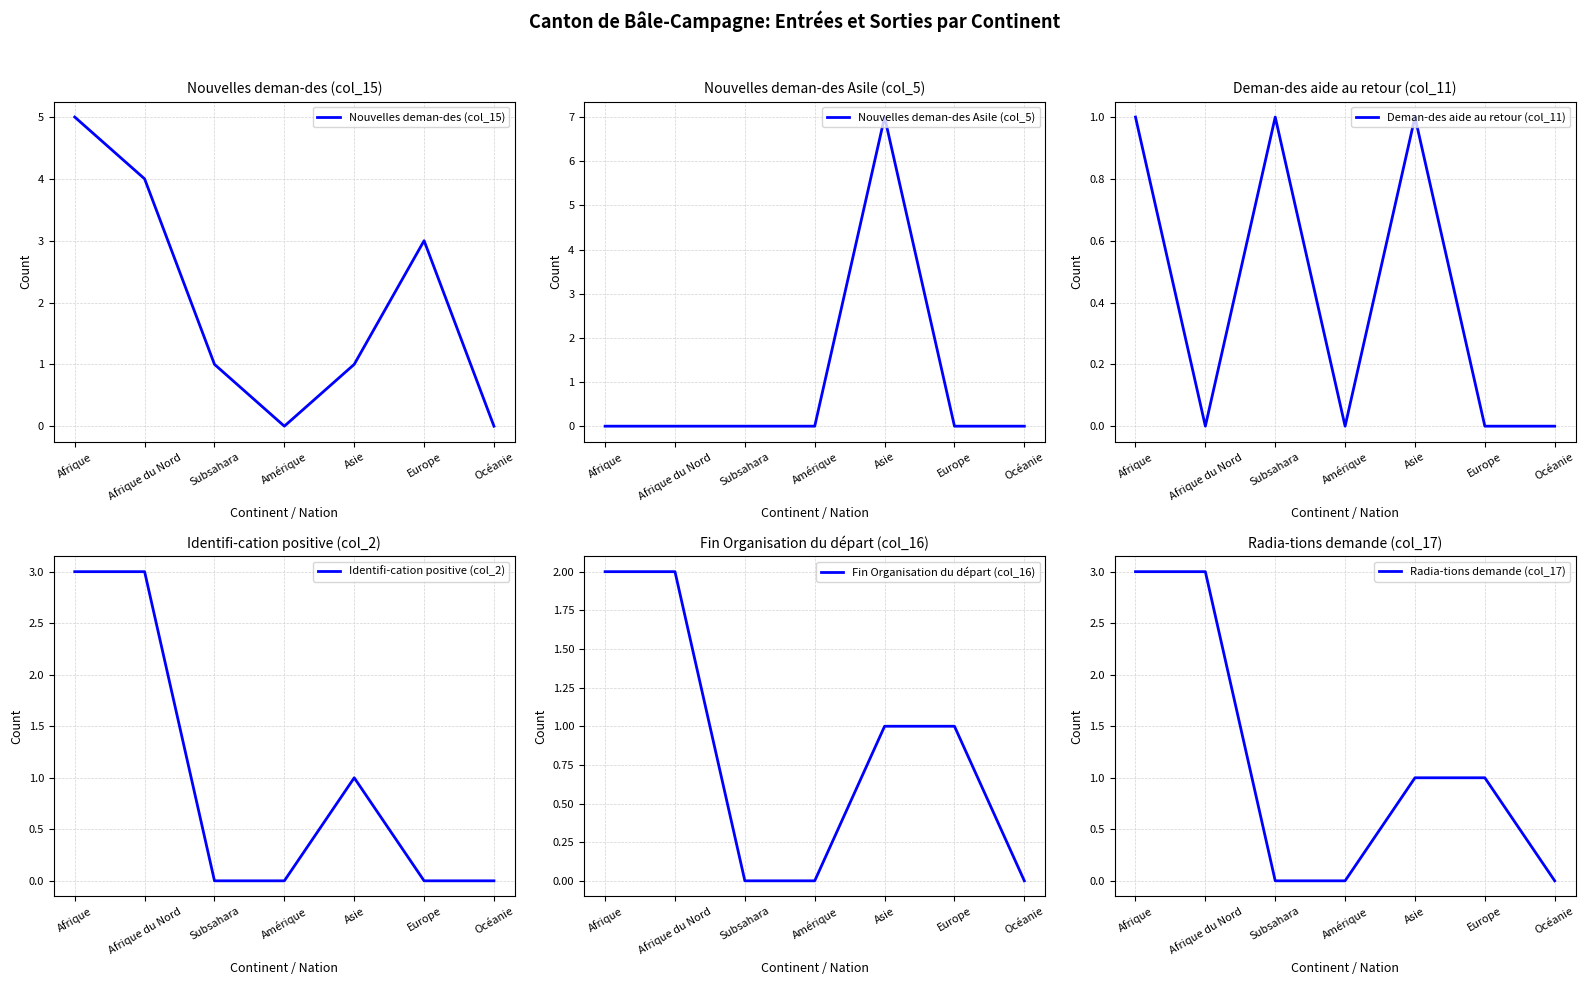

What position from the right is Amérique?

4